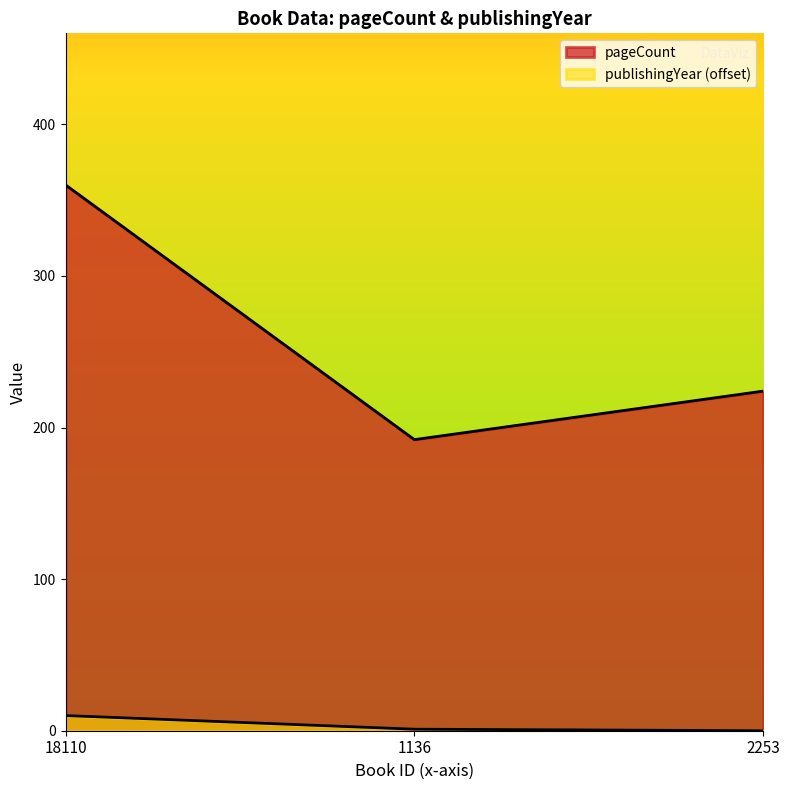

How many values in publishingYear are above zero?

2